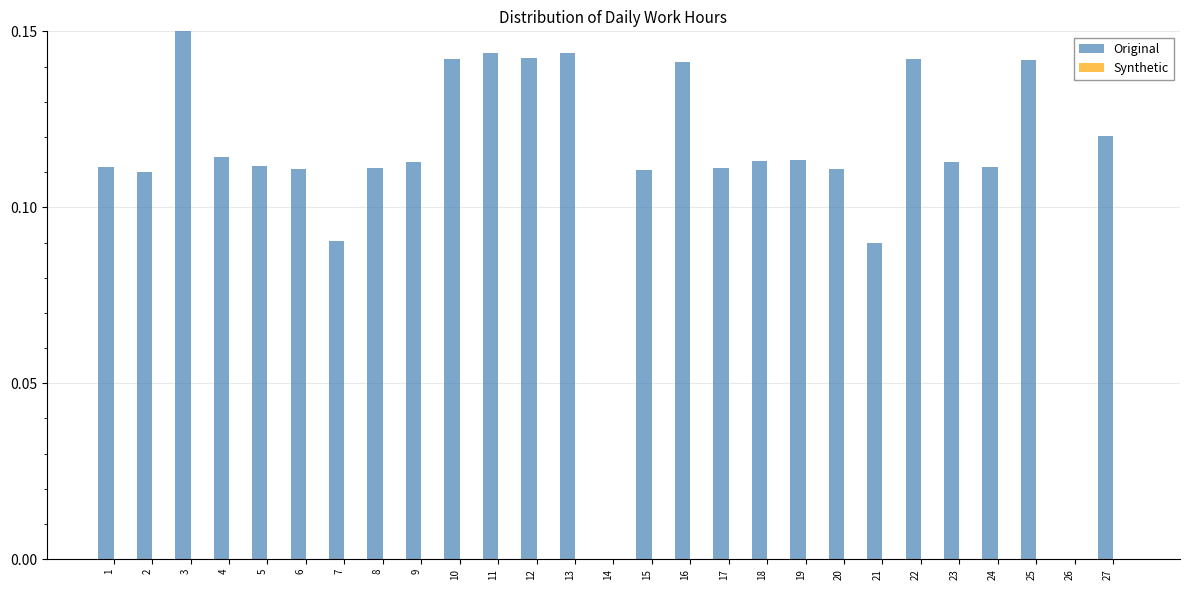

Is it true that the value at 11 is 0.2?

False